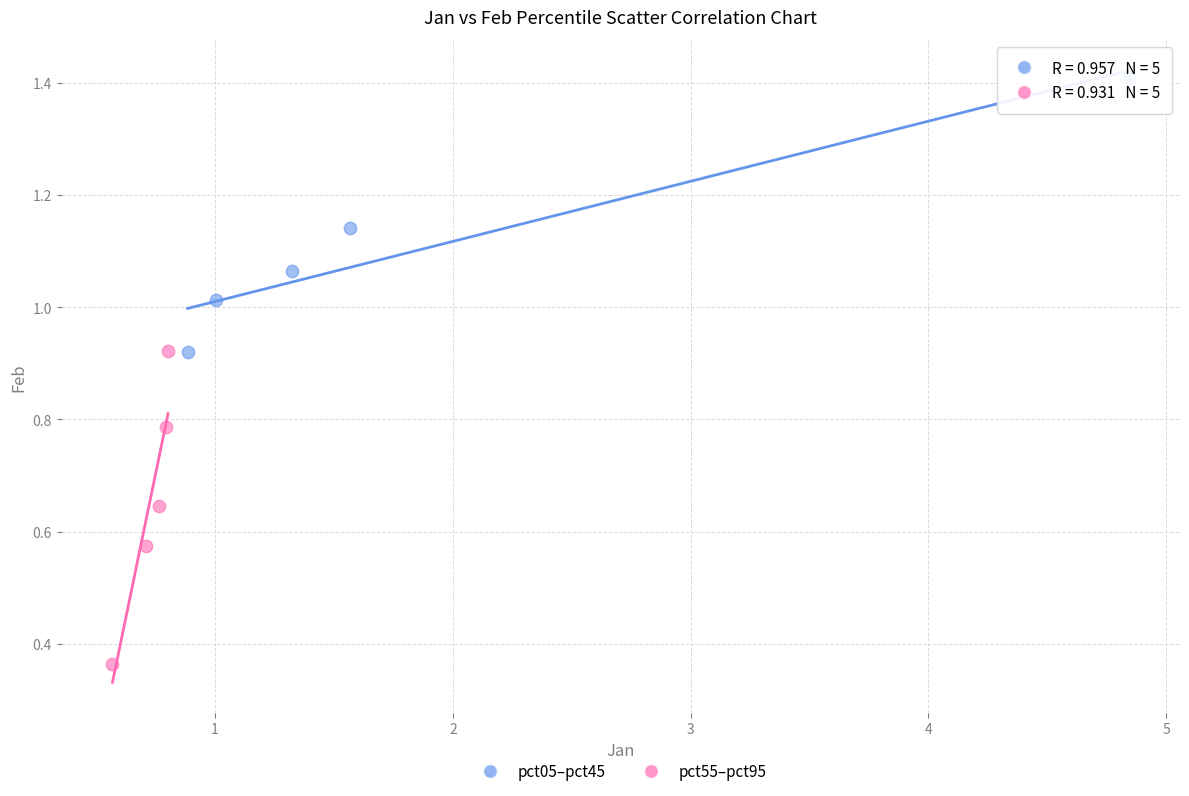

Which series contains the lowest Y value?

pct55–pct95